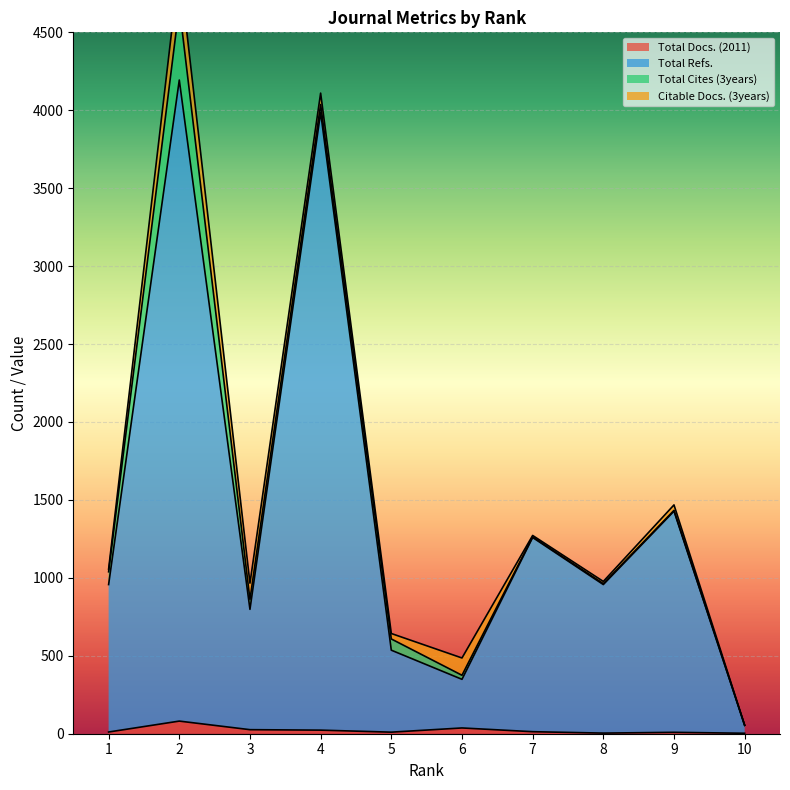

What is the smallest value displayed?

3